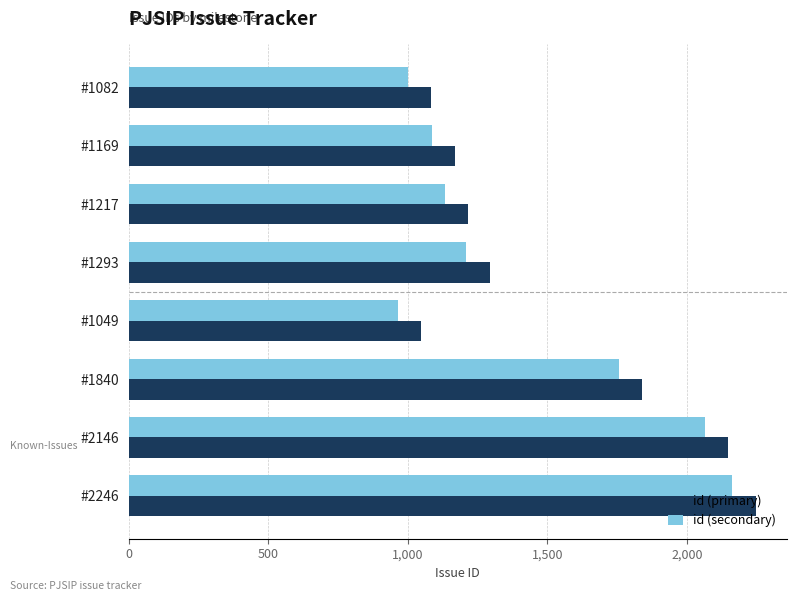

How many series are shown in this chart?

2